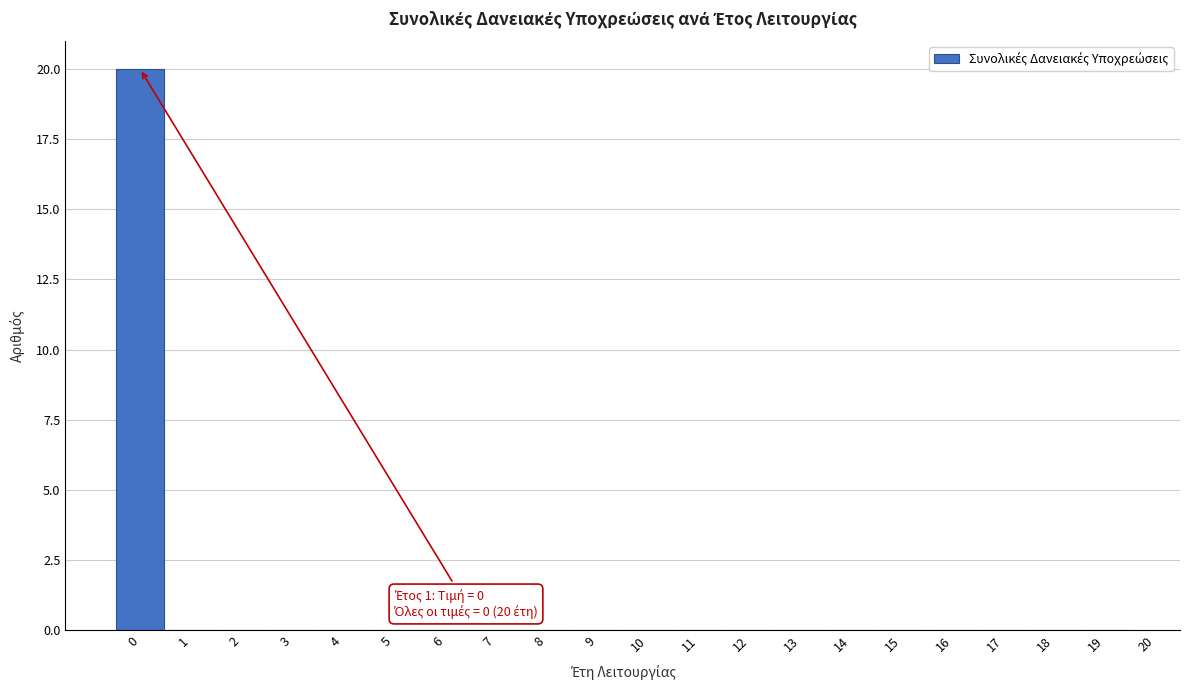

Which range on the x-axis has the tallest bar?

-0.5 to 0.5